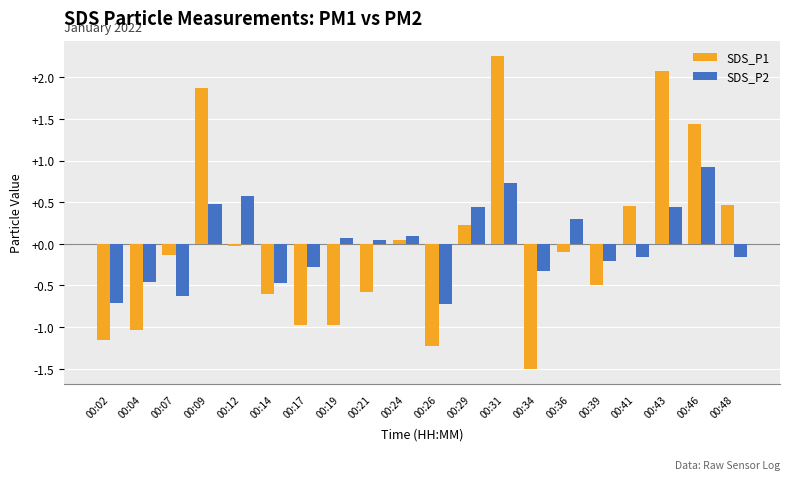

Which series changed the most between 00:14 and 00:29?

SDS_P2